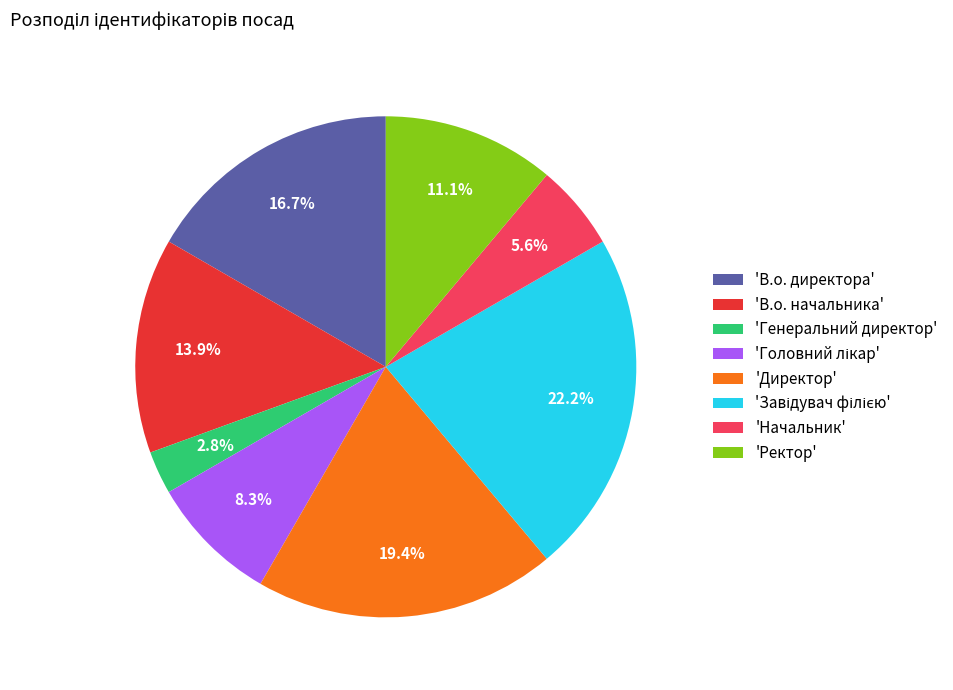

Is the sum of 'Ректор' and 'Начальник' greater than half?

No